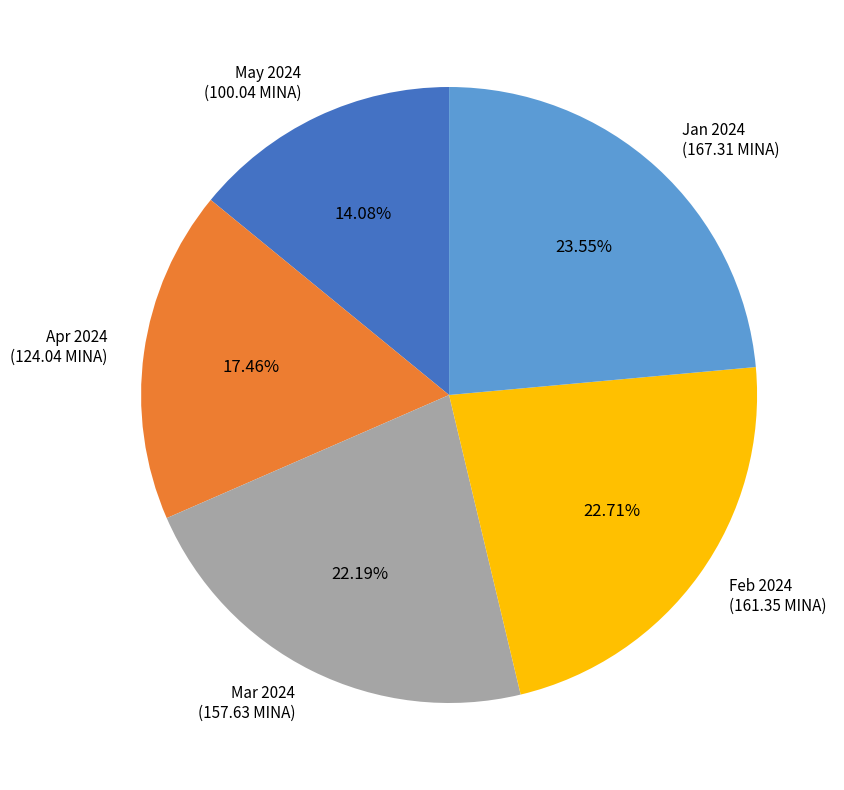

Do Mar 2024 (157.63 MINA) and Feb 2024 (161.35 MINA) together represent more than half of the pie?

No